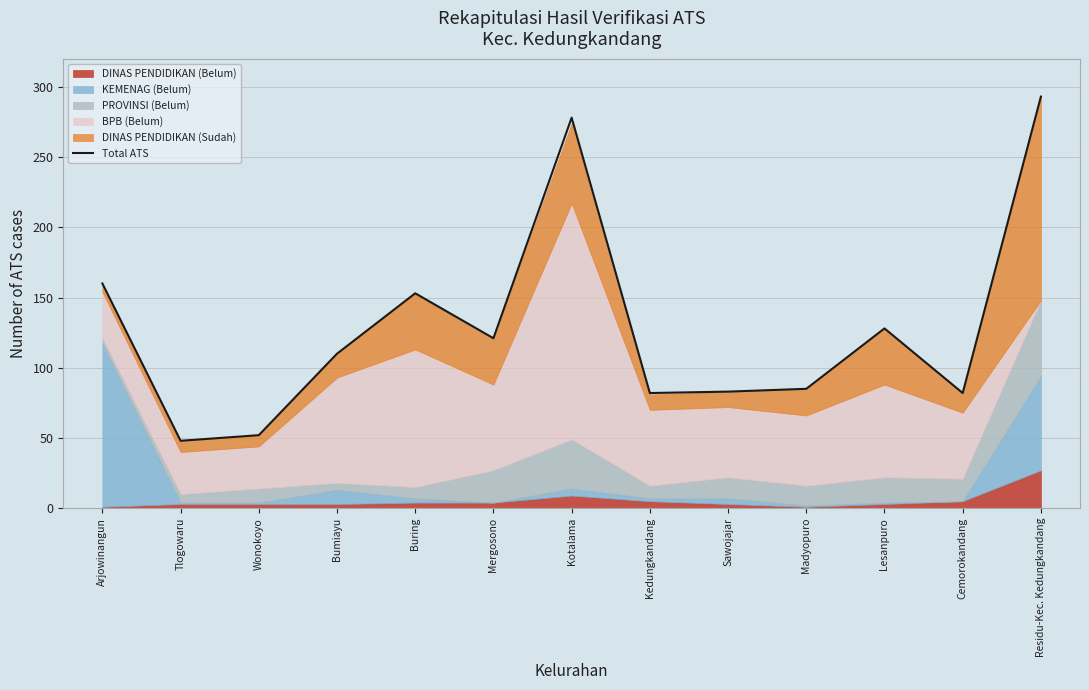

True or false: the data shows 23 at Wonokoyo.

False